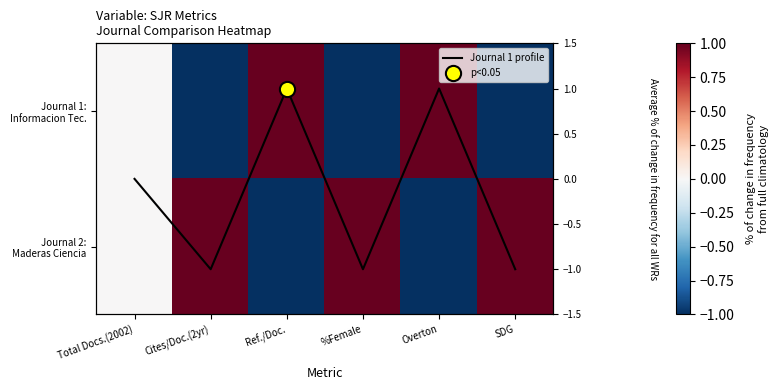

What is the difference between the highest and lowest values at %Female?

2